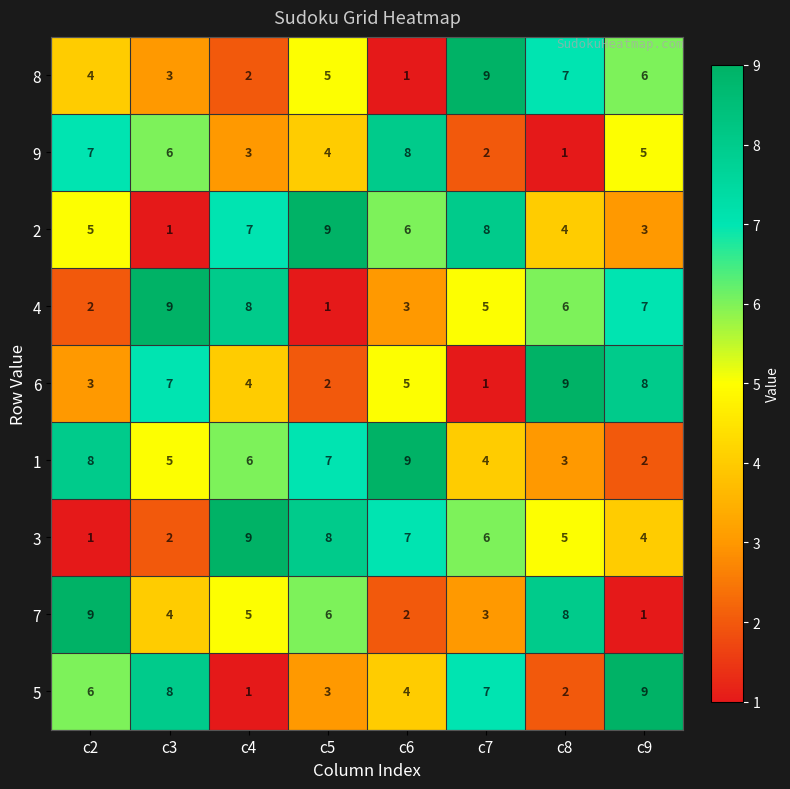

What is the average value of the 2 series?

5